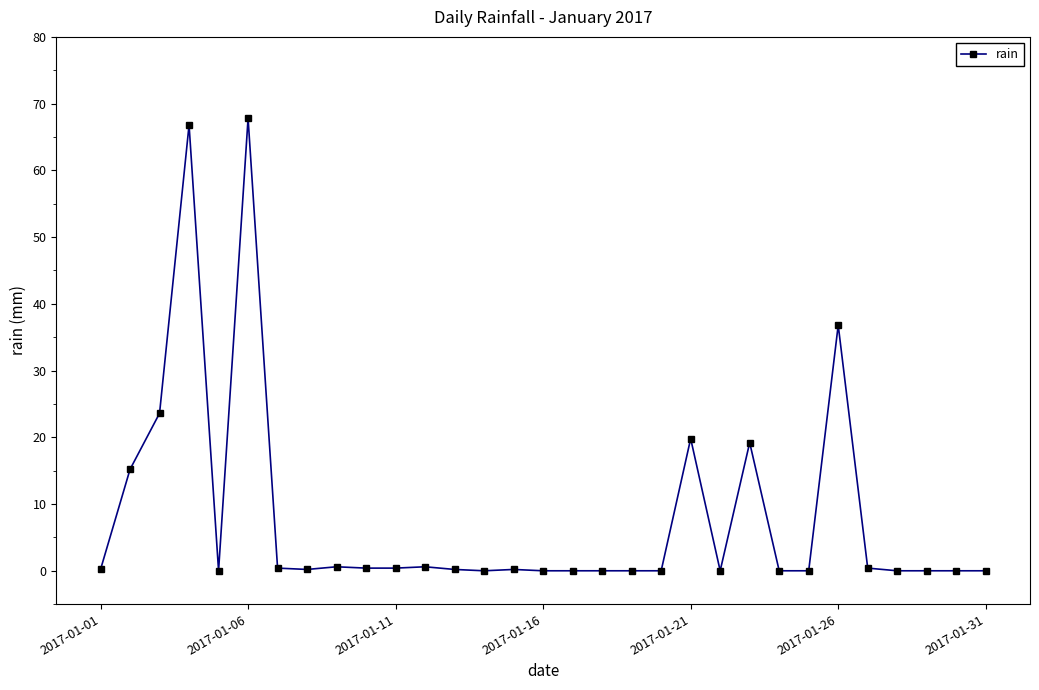

What is the greatest value displayed?

67.8